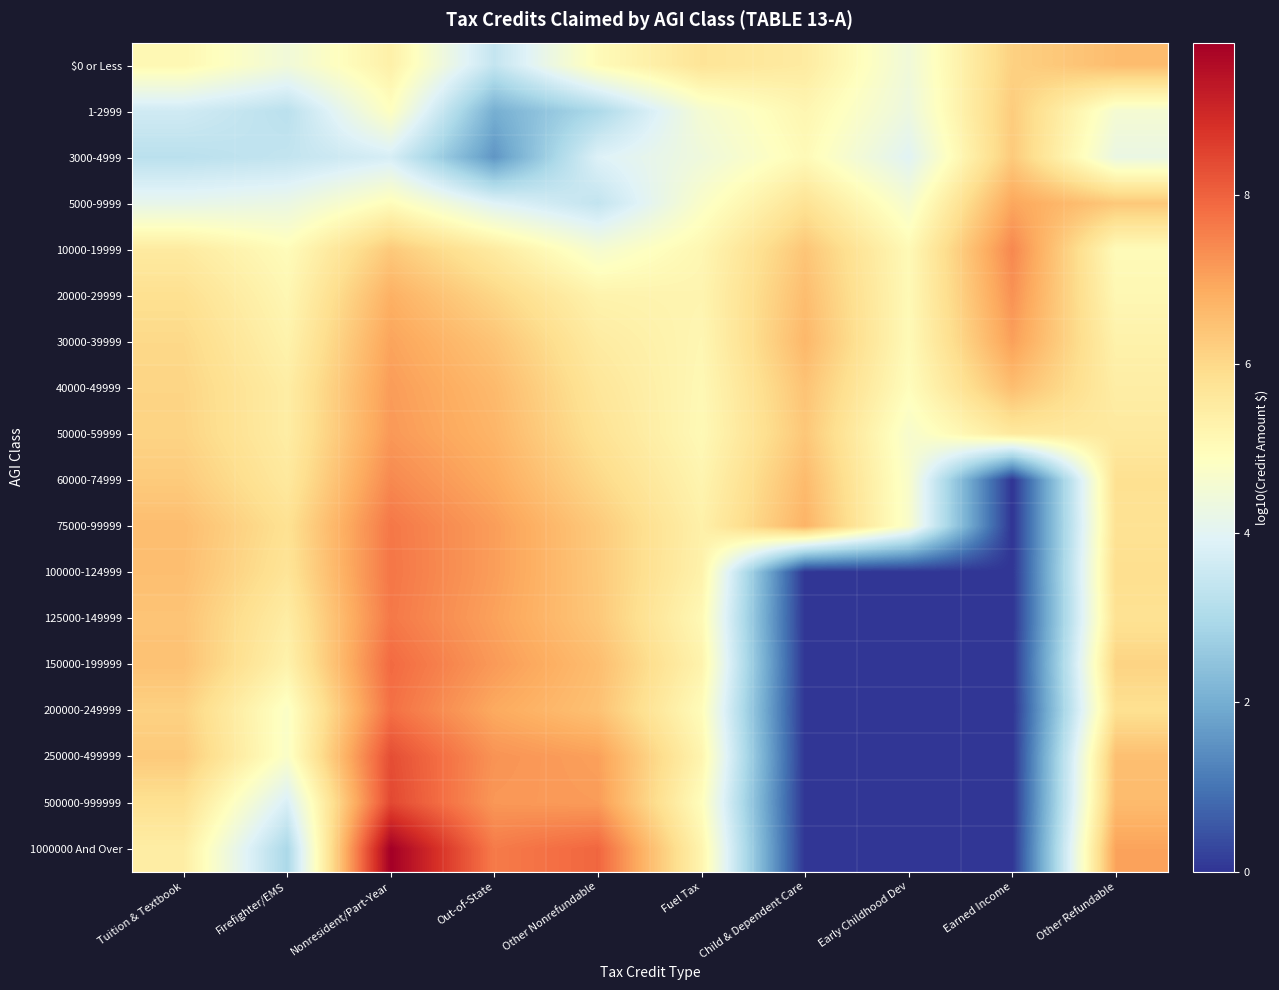

At how many categories does at least one series exceed 6?

7